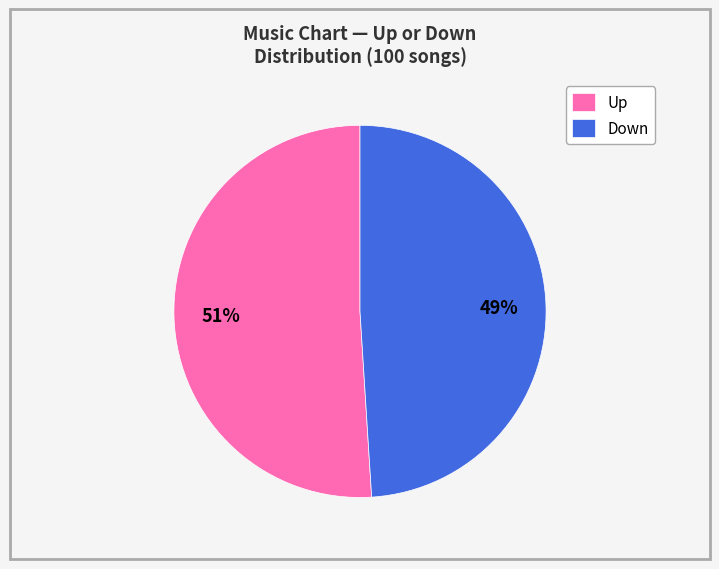

Between Down and Up, which is larger?

Up